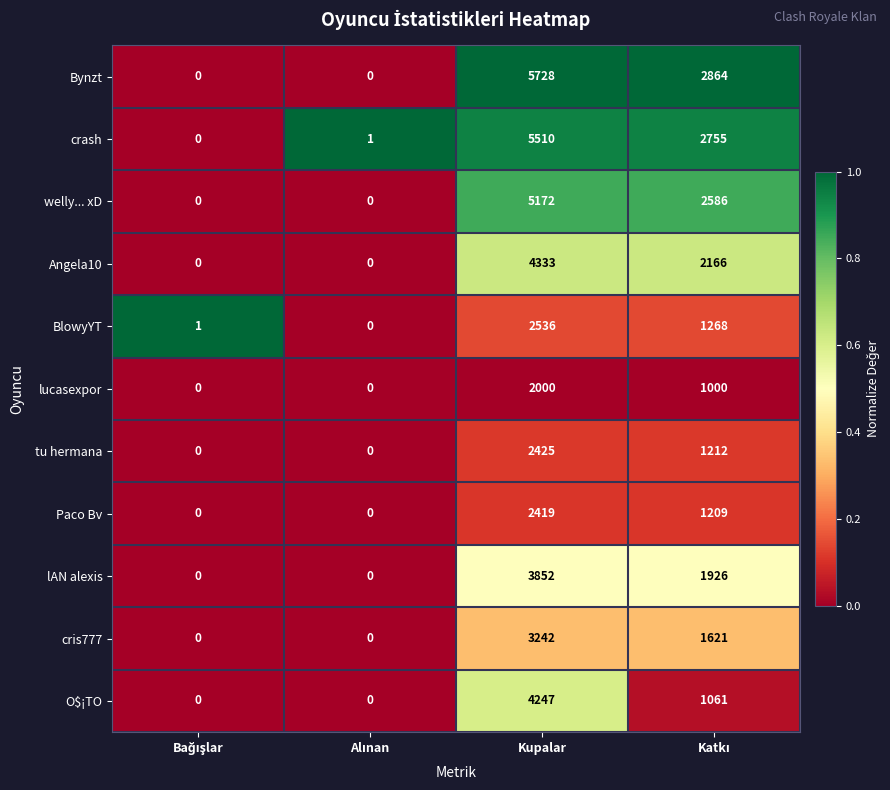

How many data points does each series have?

4